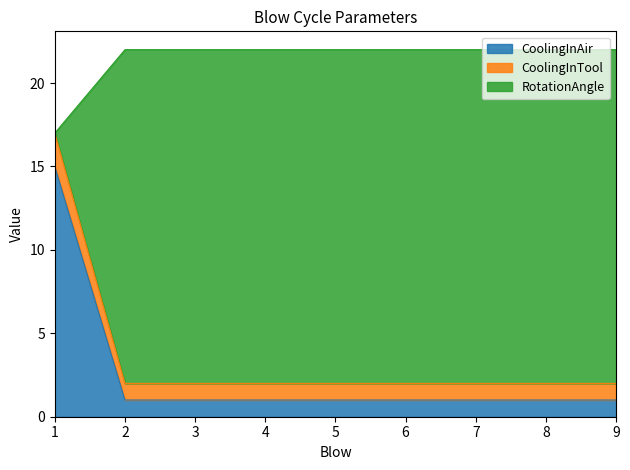

What is the total value across all series at 5?

22